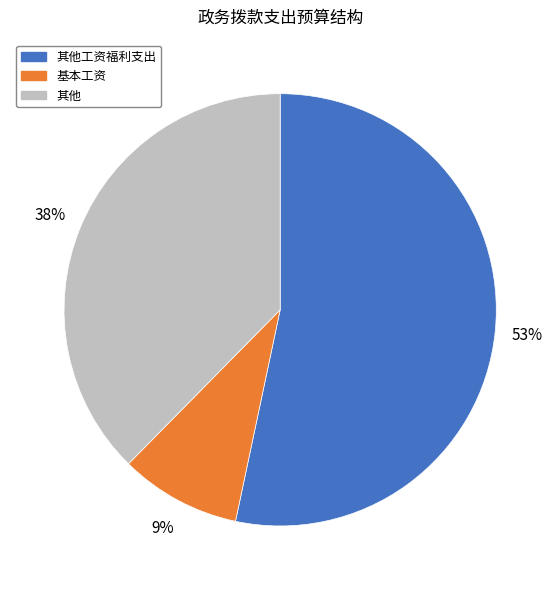

How many slices are in this pie chart?

3